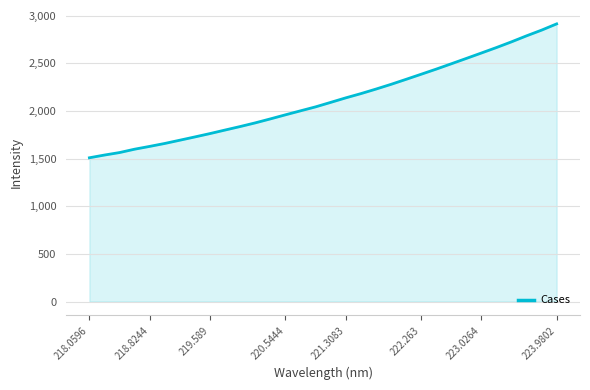

Does the chart display data point markers on the line(s)?

No